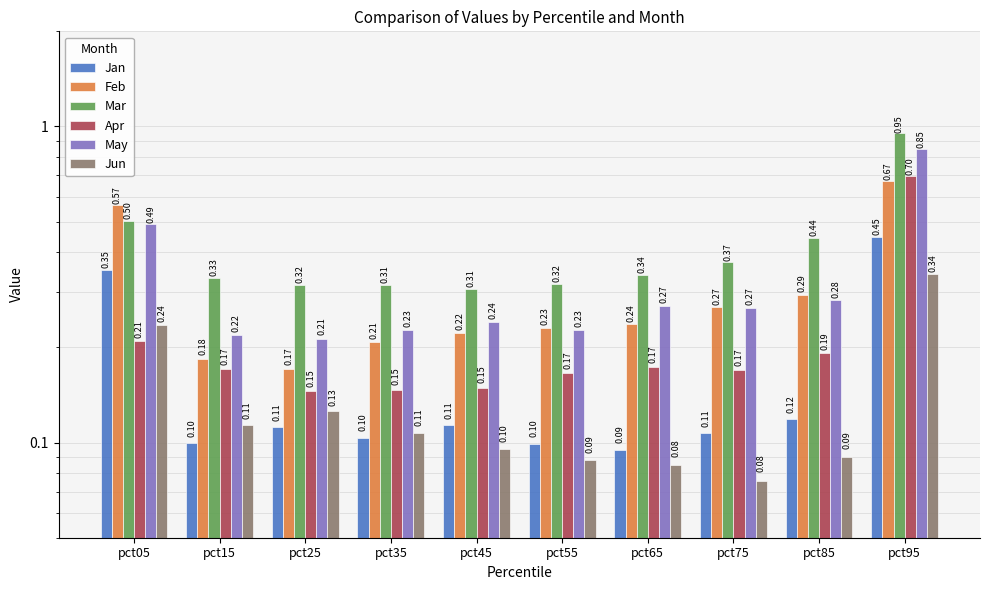

What is the total value across all series at pct95?

4.0